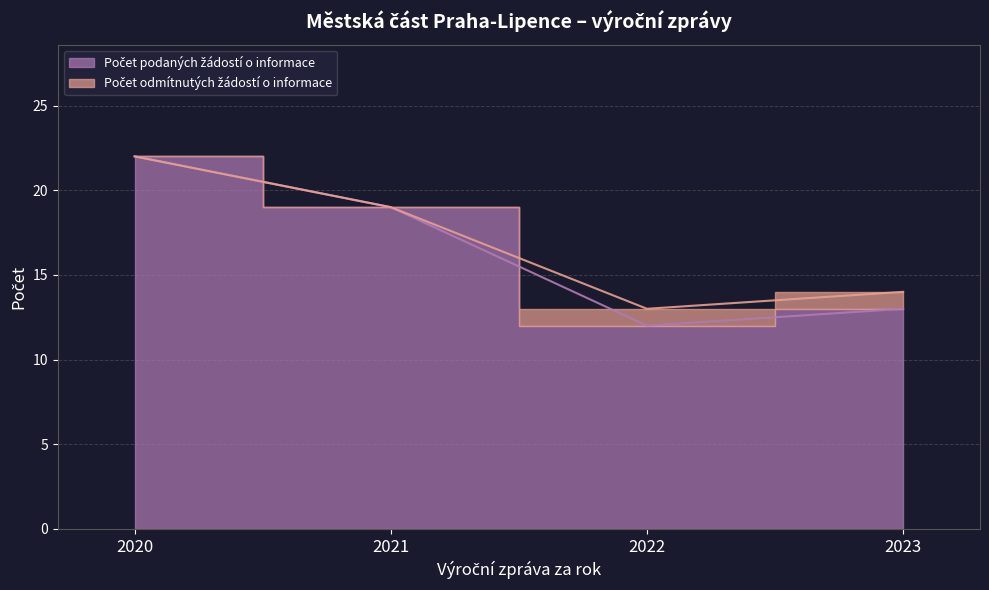

Which label corresponds to the smallest value in the chart?

2022